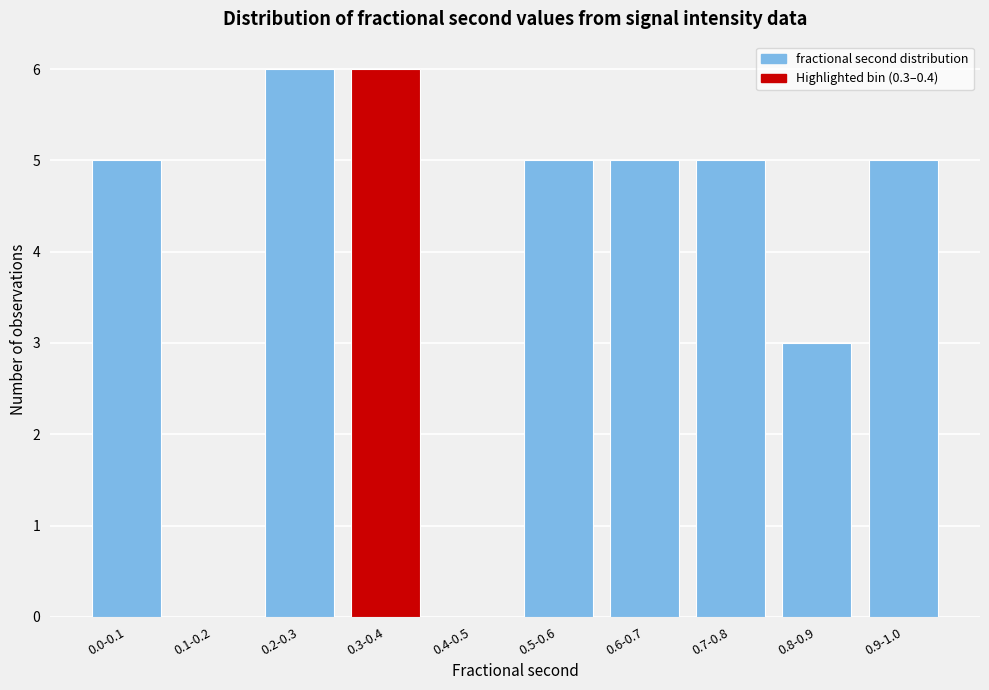

Reading right to left, list all the values displayed in this chart.

0.9-1.0=5	0.8-0.9=3	0.7-0.8=5	0.6-0.7=5	0.5-0.6=5	0.4-0.5=0	0.3-0.4=6	0.2-0.3=6	0.1-0.2=0	0.0-0.1=5